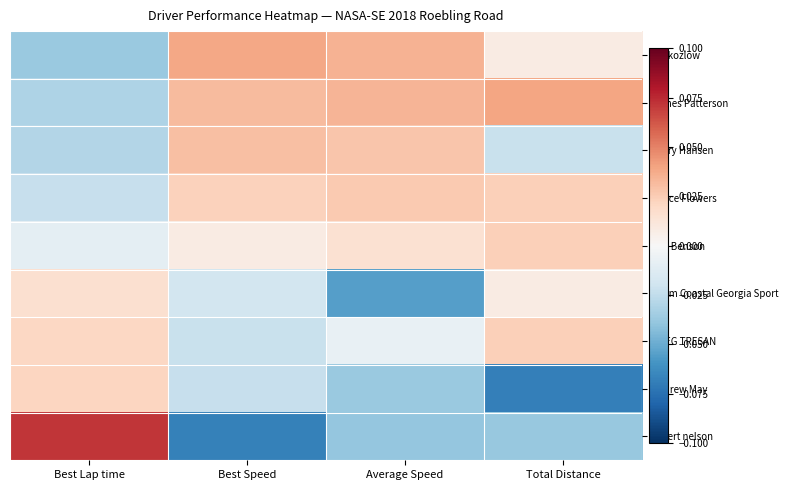

At which category does the chart reach its peak across all series?

Best Lap time